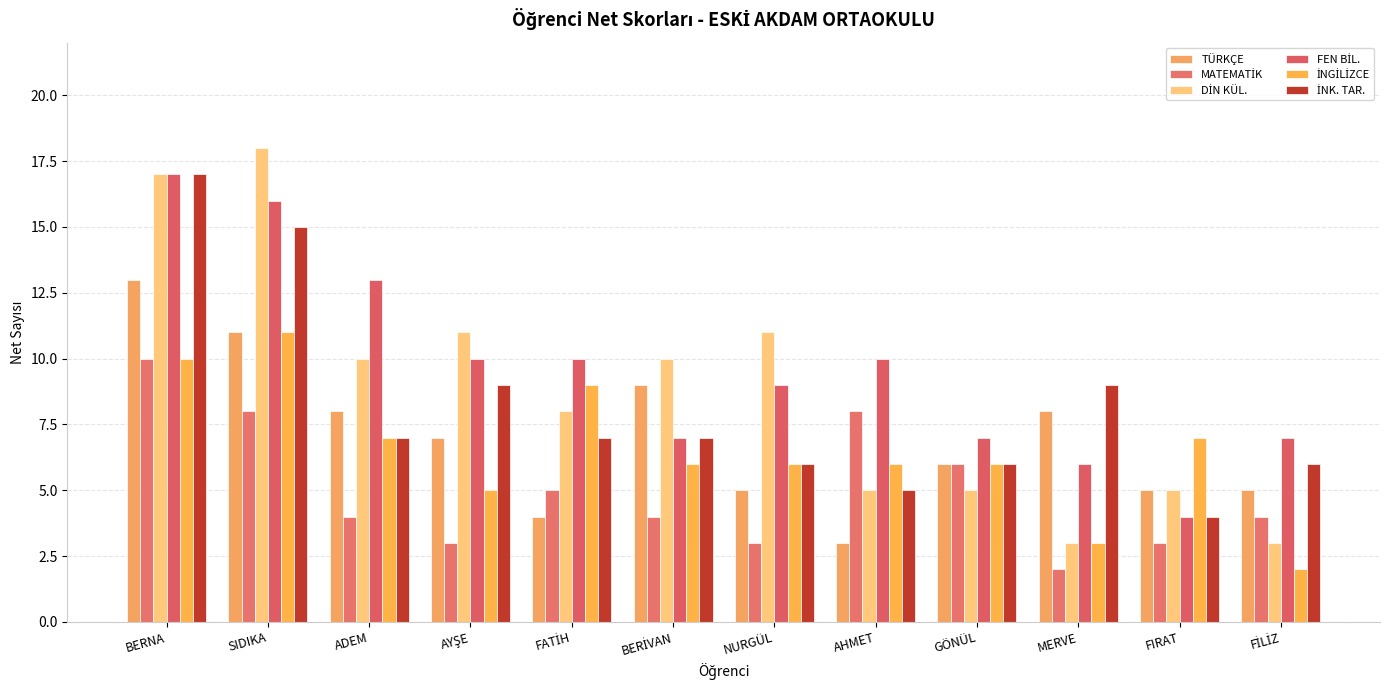

How many series are shown in this chart?

6